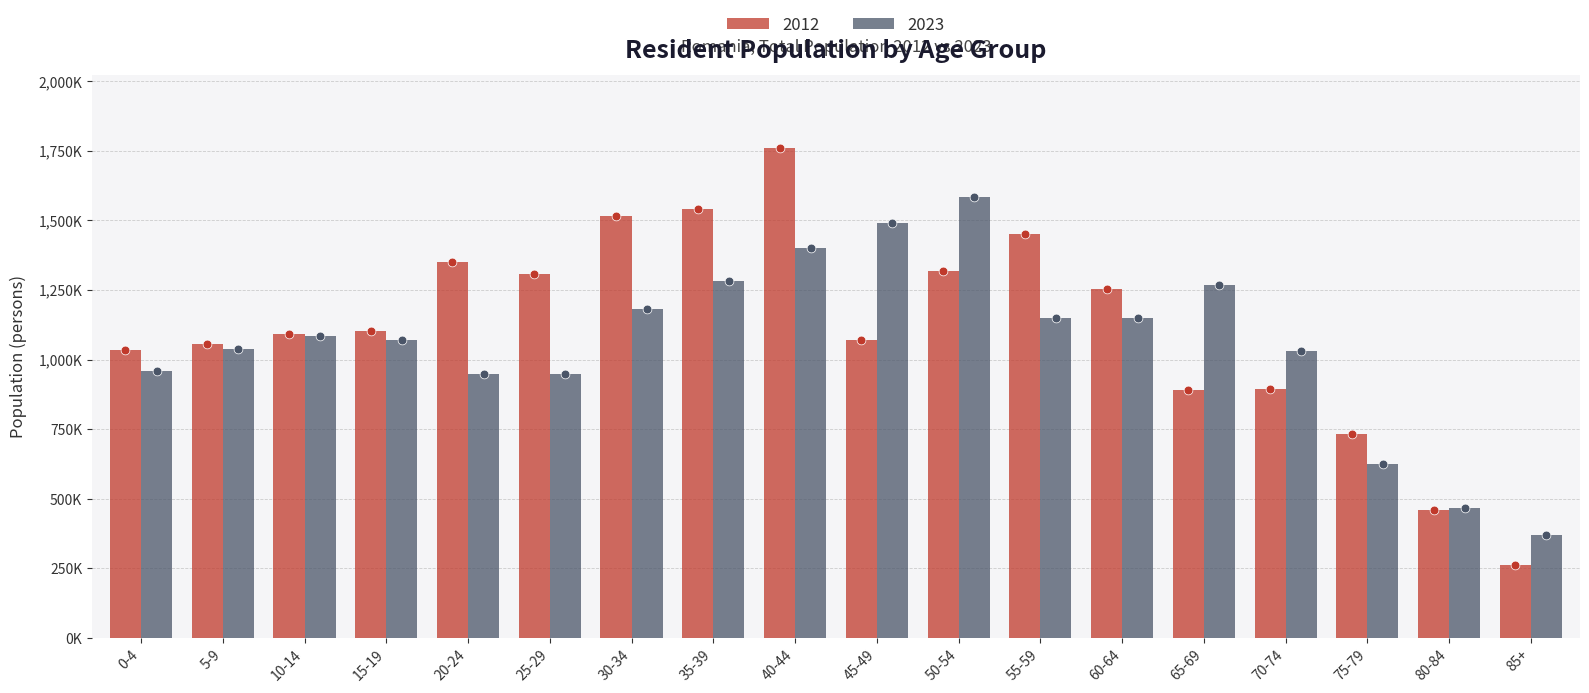

Which series reaches the maximum Y coordinate?

2012